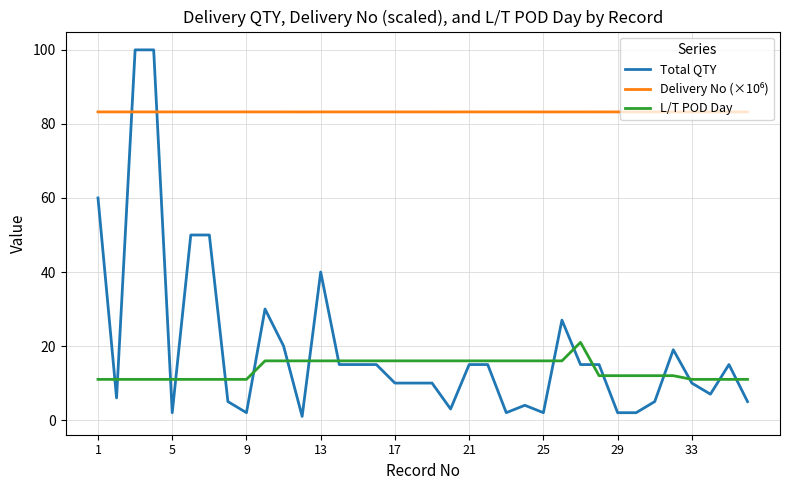

Which series has the widest spread of values?

Total QTY